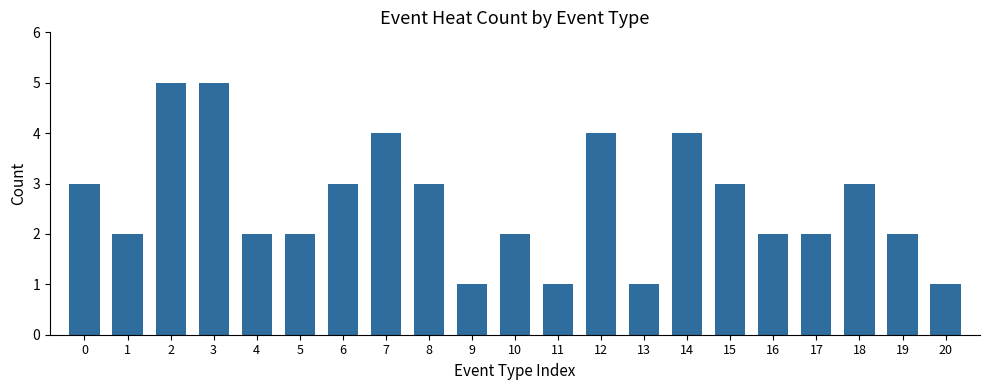

What is the smallest value displayed?

1